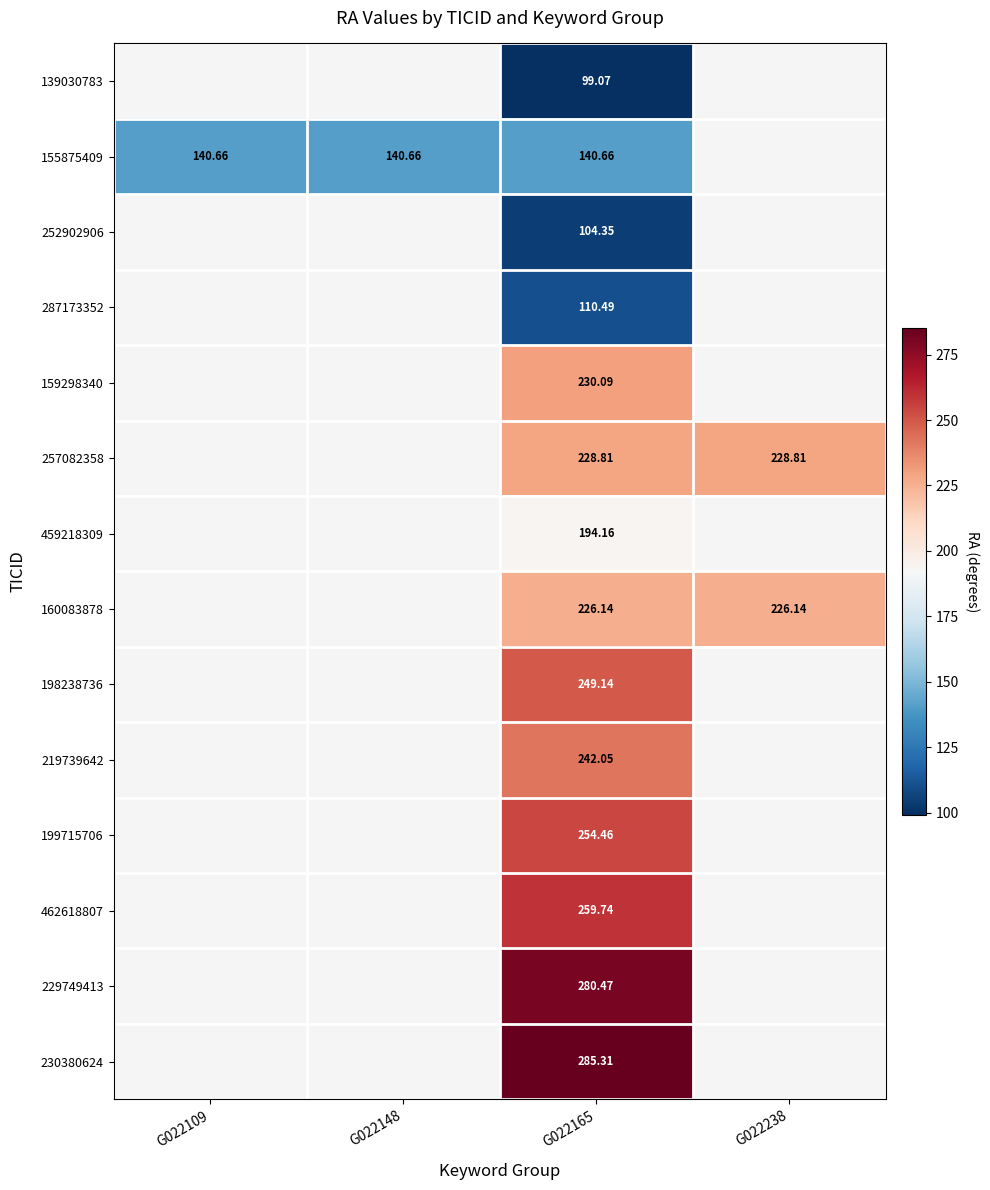

Is the value of 252902906 at G022165 greater than the value of 139030783 at G022165?

Yes